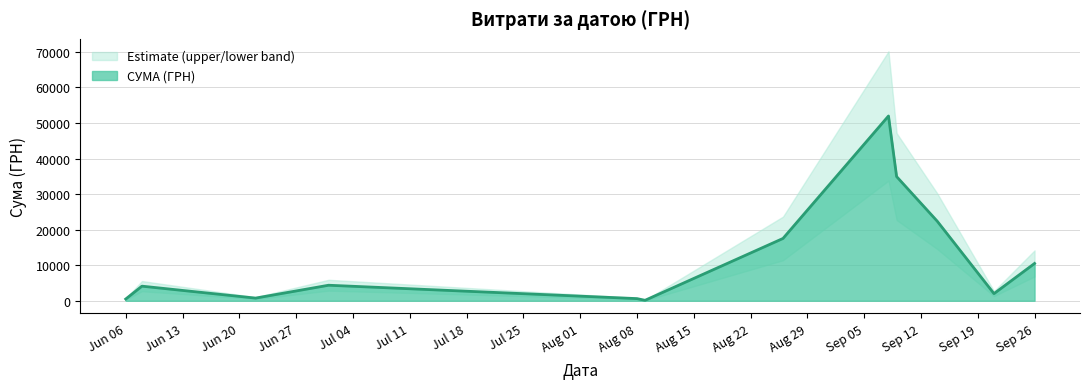

Does the chart have visible grid lines?

Yes